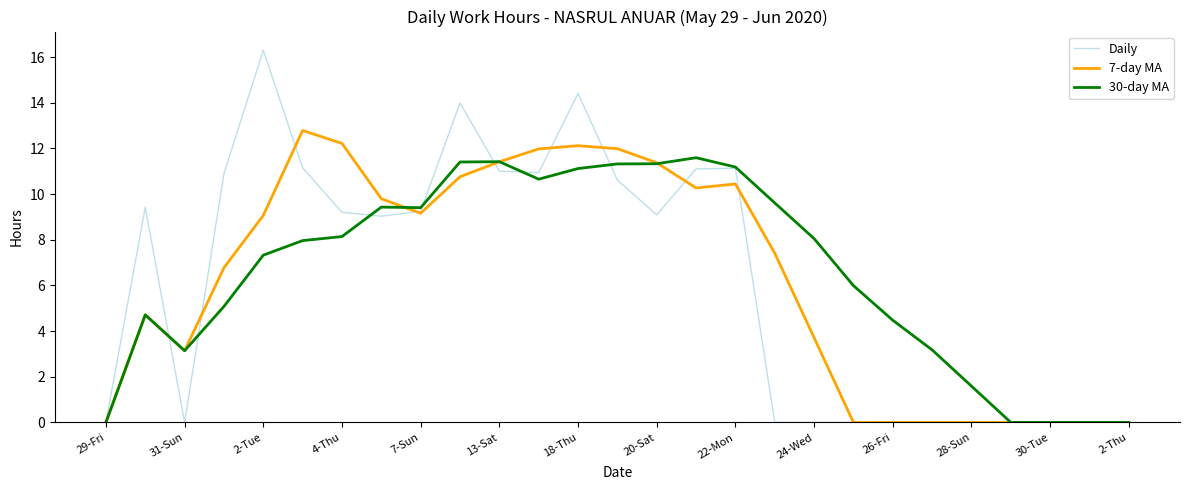

Which series has the largest range (max minus min)?

Daily